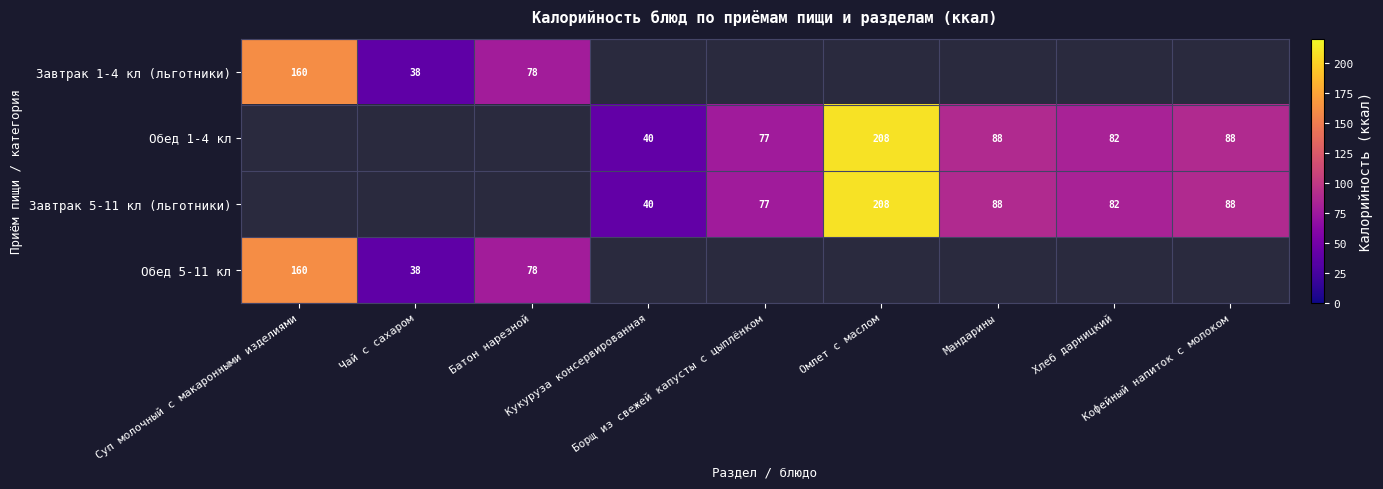

At Чай с сахаром, list the series in order from largest to smallest.

Завтрак 1-4 кл (льготники), Обед 1-4 кл, Завтрак 5-11 кл (льготники), Обед 5-11 кл